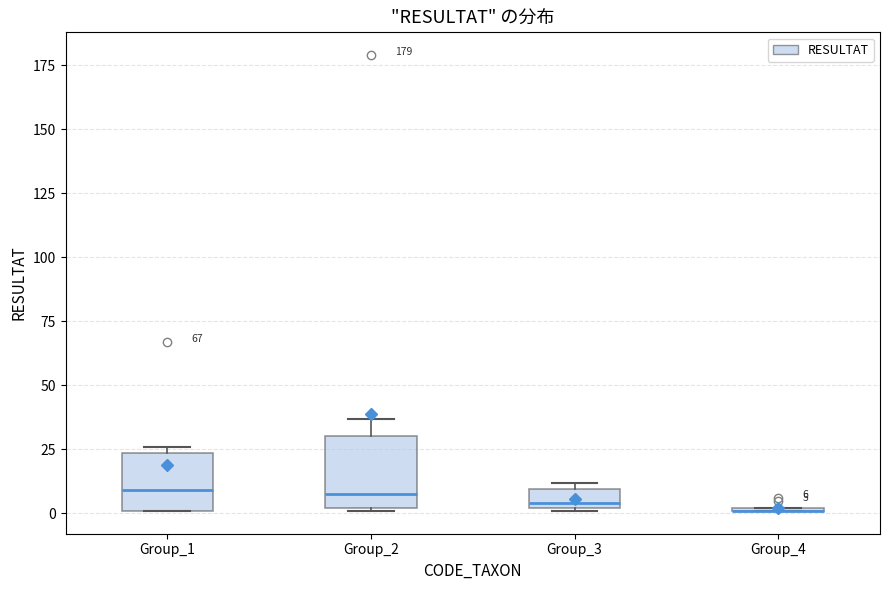

Which box is the tallest, from its lower edge to its upper edge?

Group_2